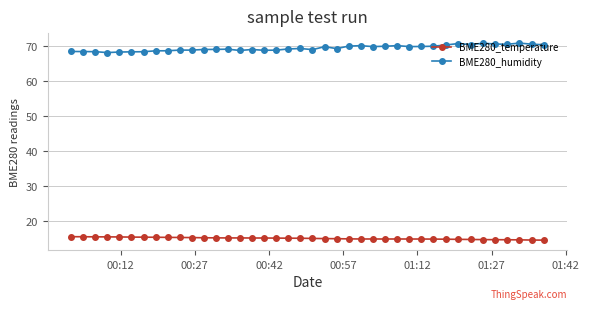

How many lines are shown in the chart?

2